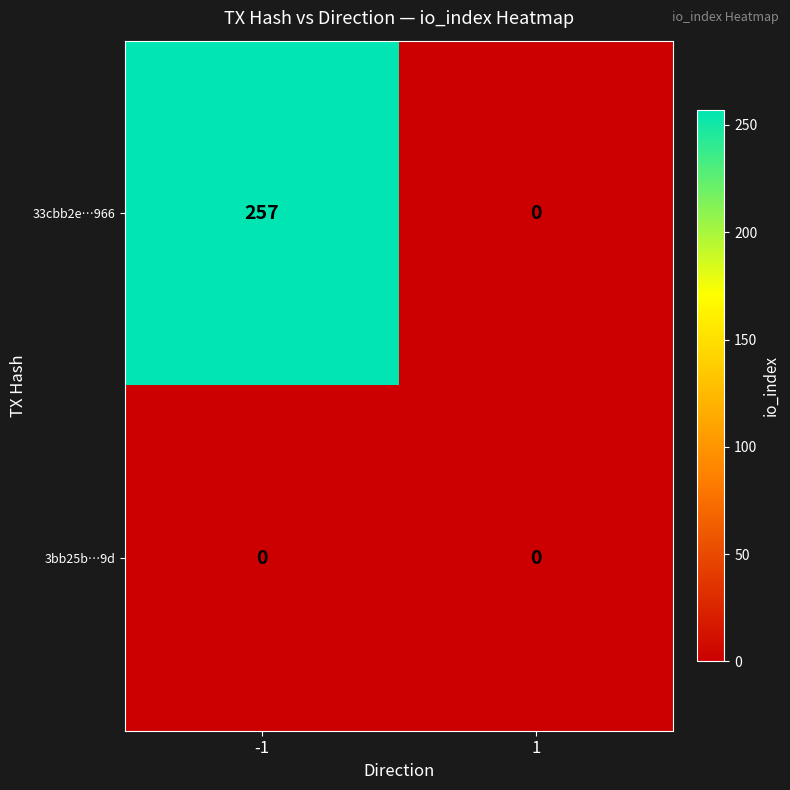

Count the number of data series in this chart.

2